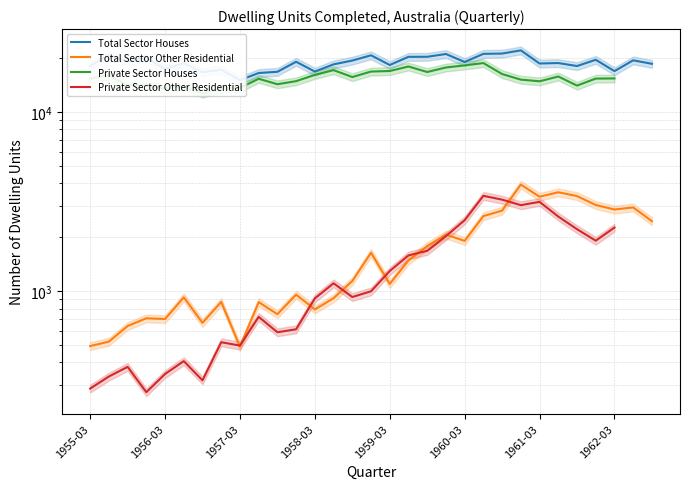

What is the value of the Total Sector Houses point at the 24th from the left?

22107.0